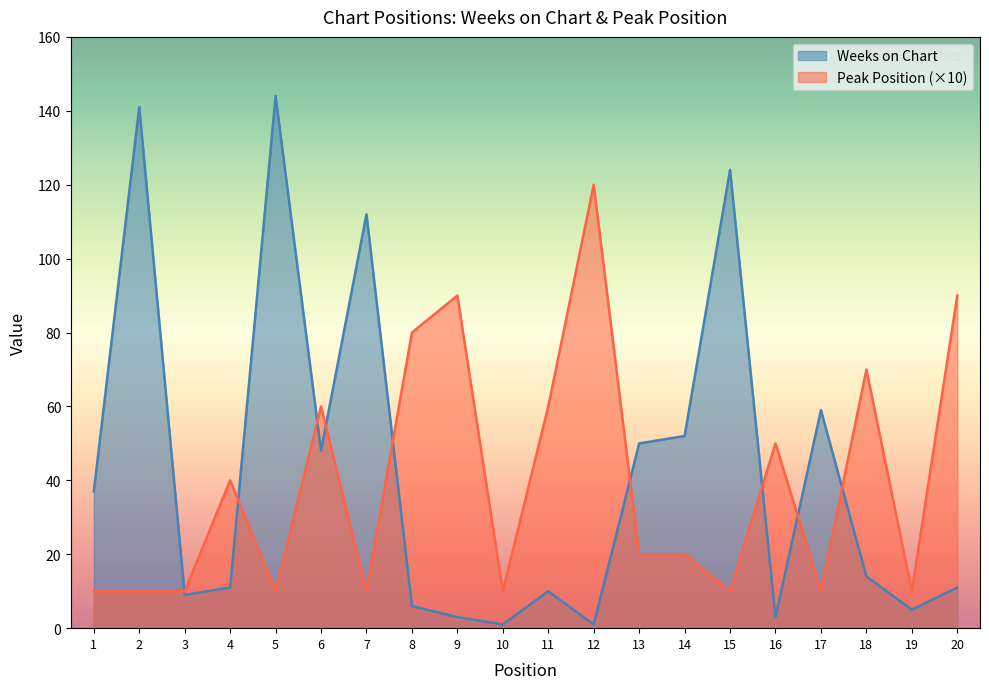

True or false: Weeks on Chart has more than 0 points higher than both neighbors.

True